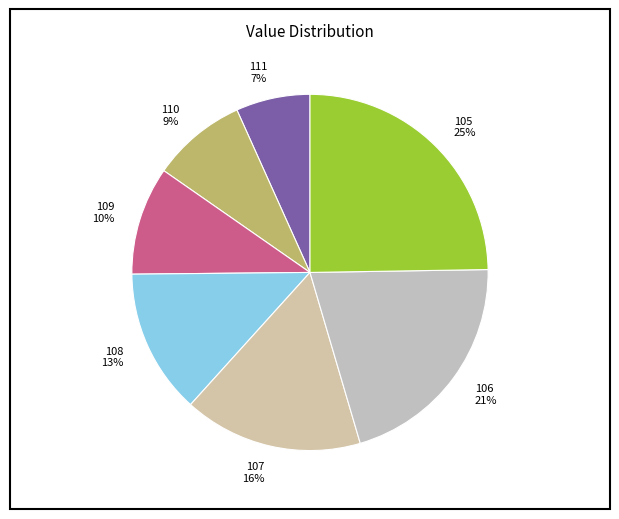

How many slices are in this pie chart?

7